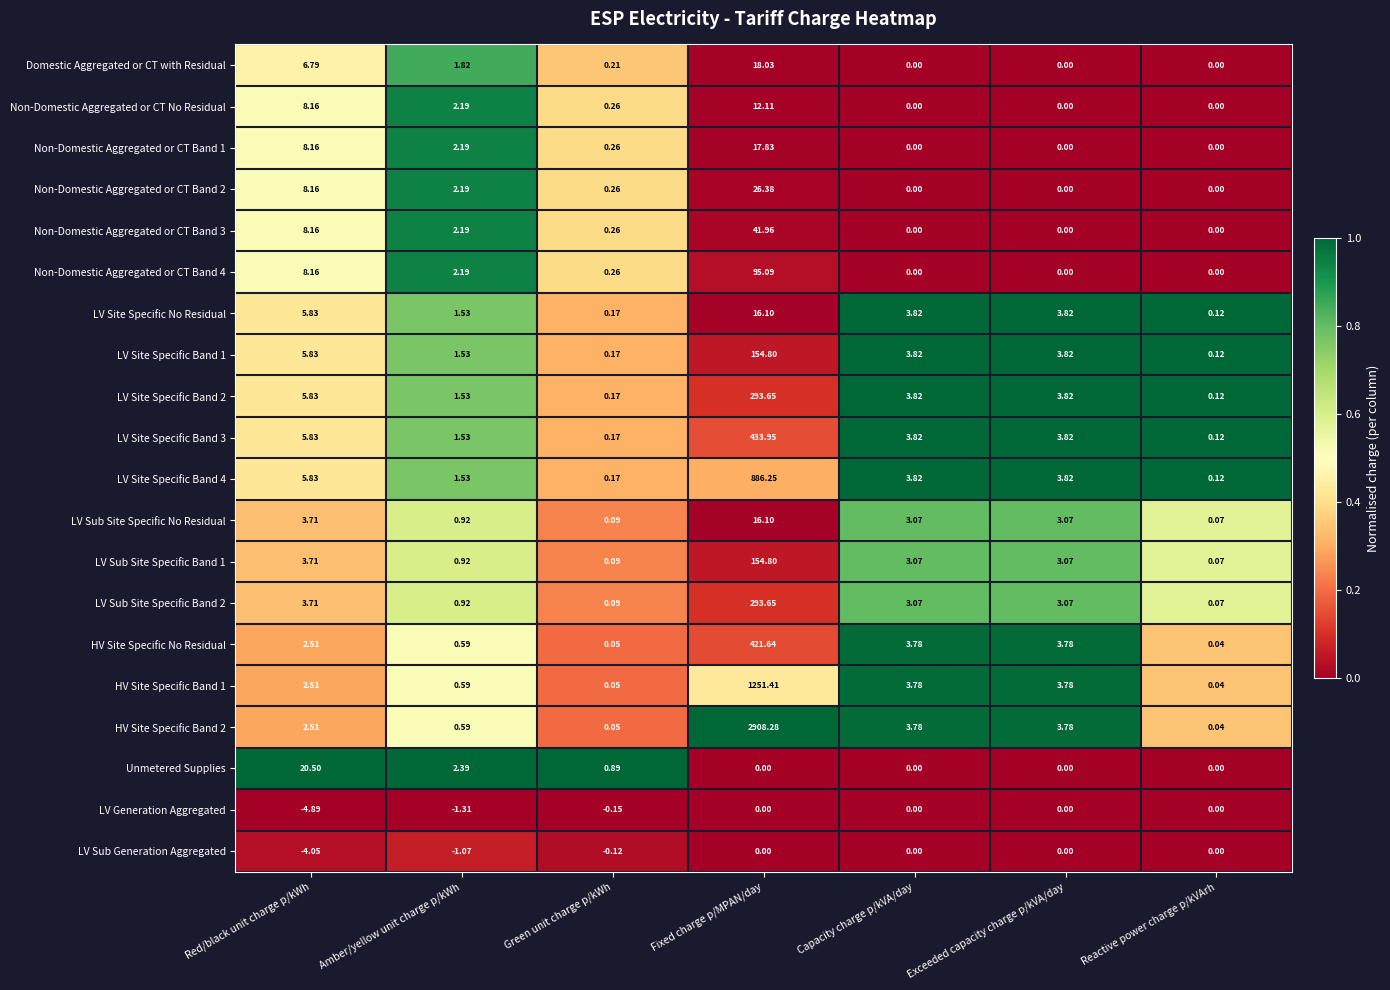

Is the value of HV Site Specific No Residual at Exceeded capacity charge p/kVA/day greater than the value of LV Site Specific No Residual at Capacity charge p/kVA/day?

No